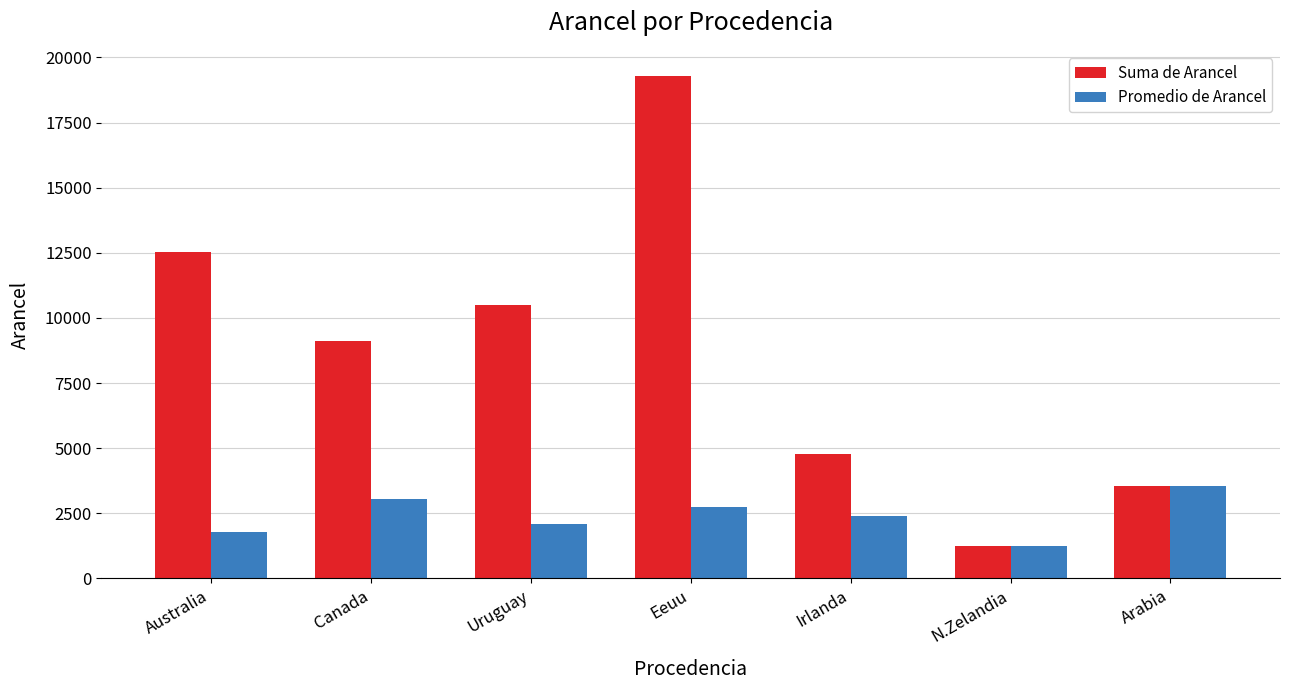

Rank the series by their maximum value, from lowest to highest.

Promedio de Arancel, Suma de Arancel